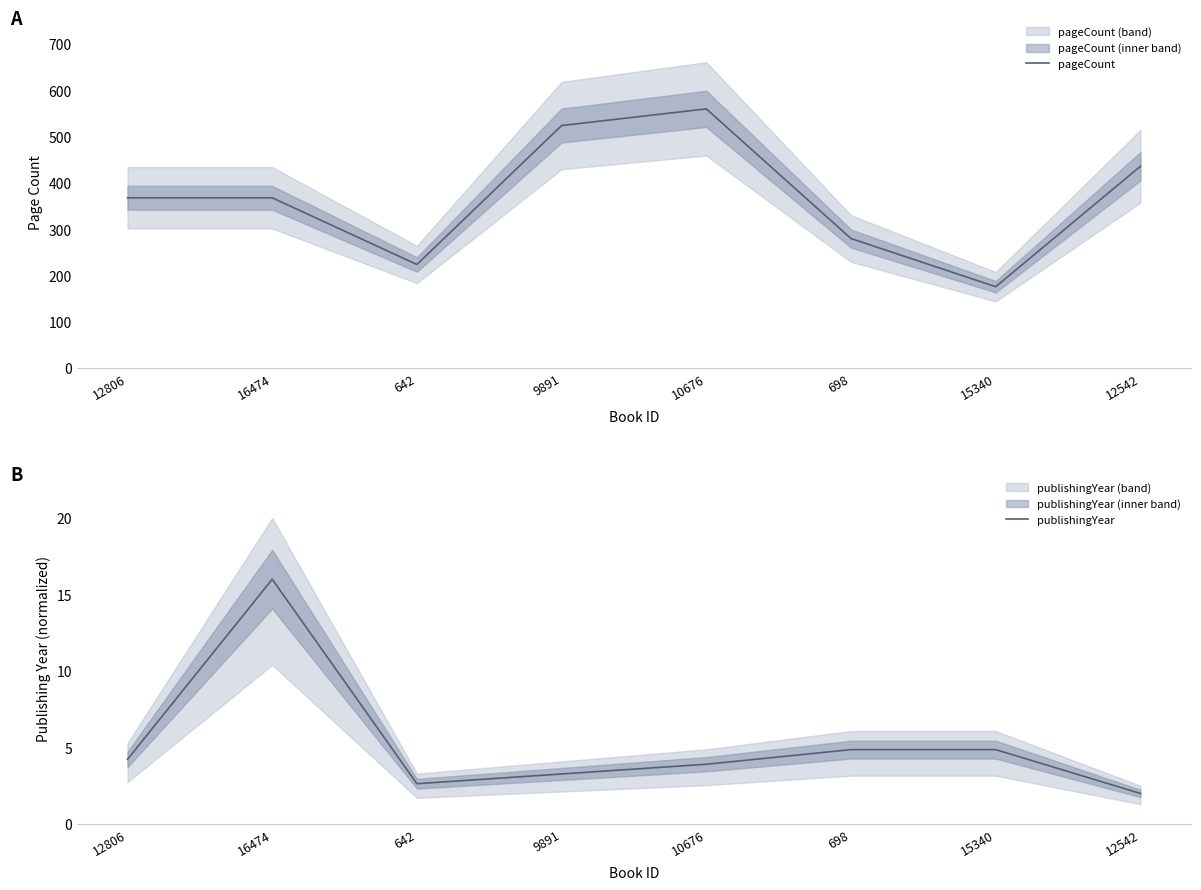

Where is pageCount nearest to the value 368?

12806